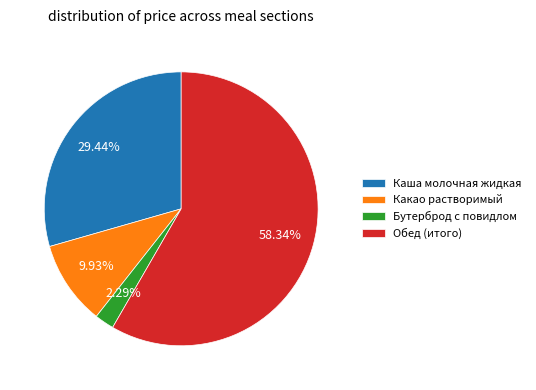

Which category has the smallest portion of the pie?

Бутерброд с повидлом